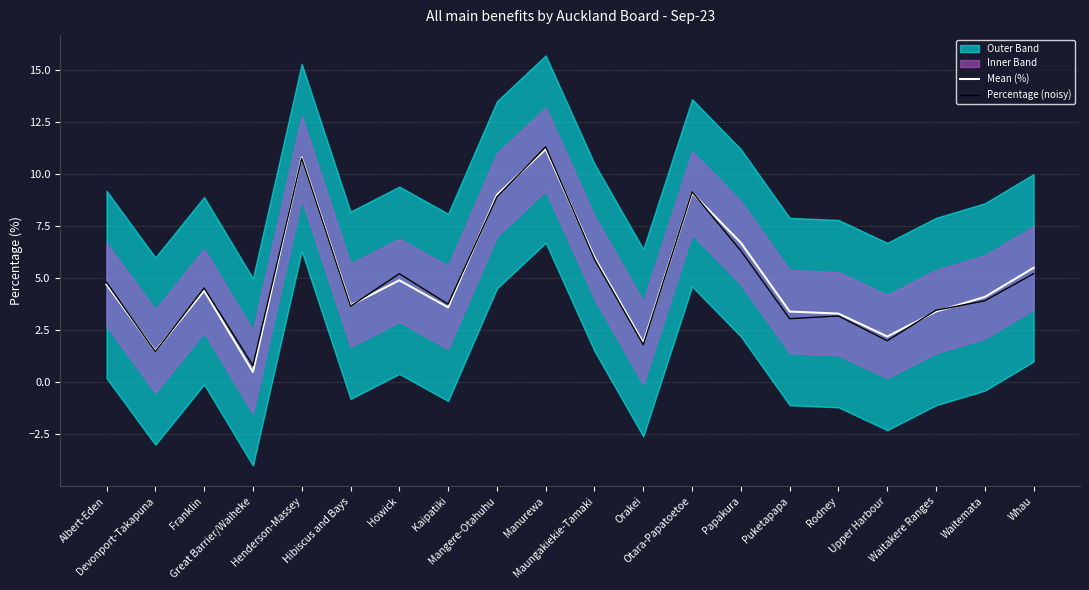

Between Hibiscus and Bays and Otara-Papatoetoe, which series saw the biggest shift?

Percentage (noisy)